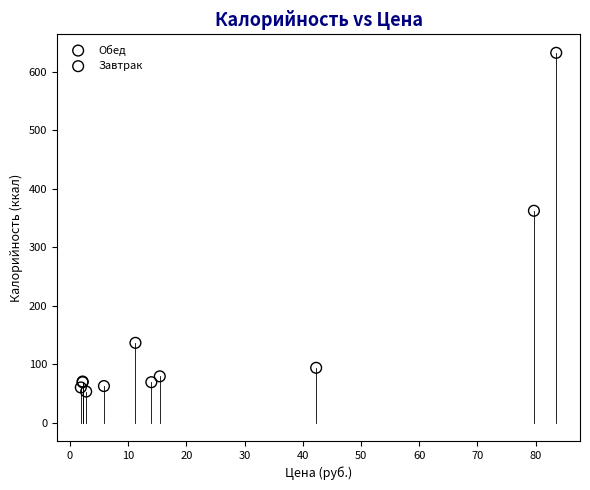

Which series has the largest Y range (max minus min)?

Обед